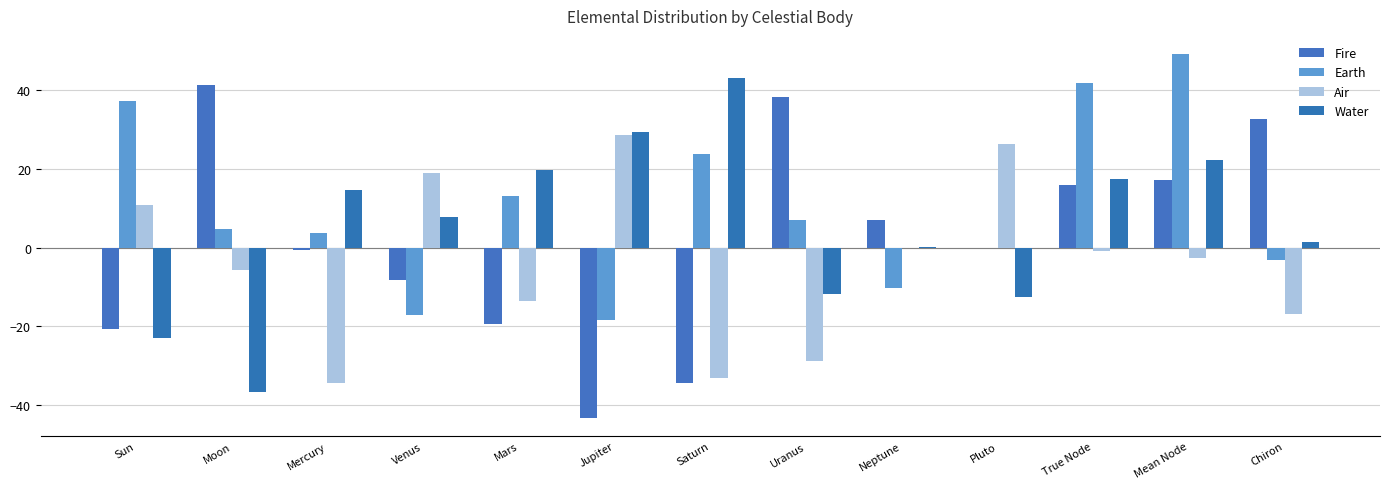

Reading right to left, transcribe all the data shown in this chart.

Fire: 32.6	17.1	15.9	-0.0	6.9	38.4	-34.3	-43.4	-19.4	-8.3	-0.5	41.2	-20.8
Earth: -3.2	49.2	41.9	0.0	-10.4	7.0	23.9	-18.3	13.2	-17.2	3.7	4.6	37.4
Air: -16.9	-2.7	-0.9	26.4	-0.0	-28.8	-33.3	28.6	-13.6	19.1	-34.6	-5.7	10.7
Water: 1.3	22.2	17.3	-12.6	0.1	-11.9	43.2	29.4	19.8	7.7	14.6	-36.8	-23.1